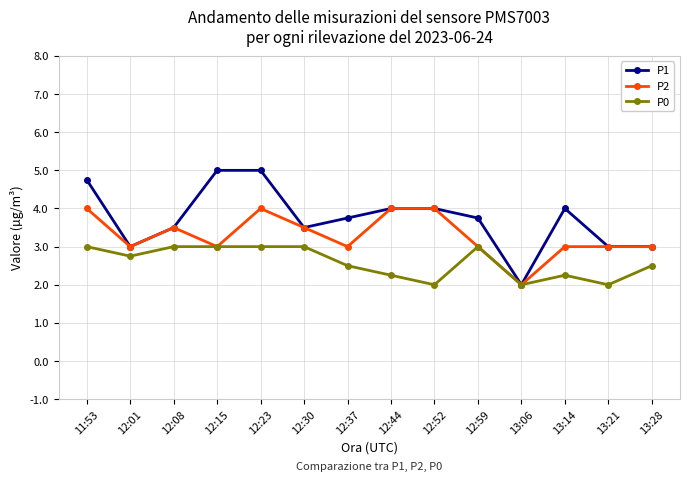

The value of P0 at 12:15 is 4.0. True or false?

False